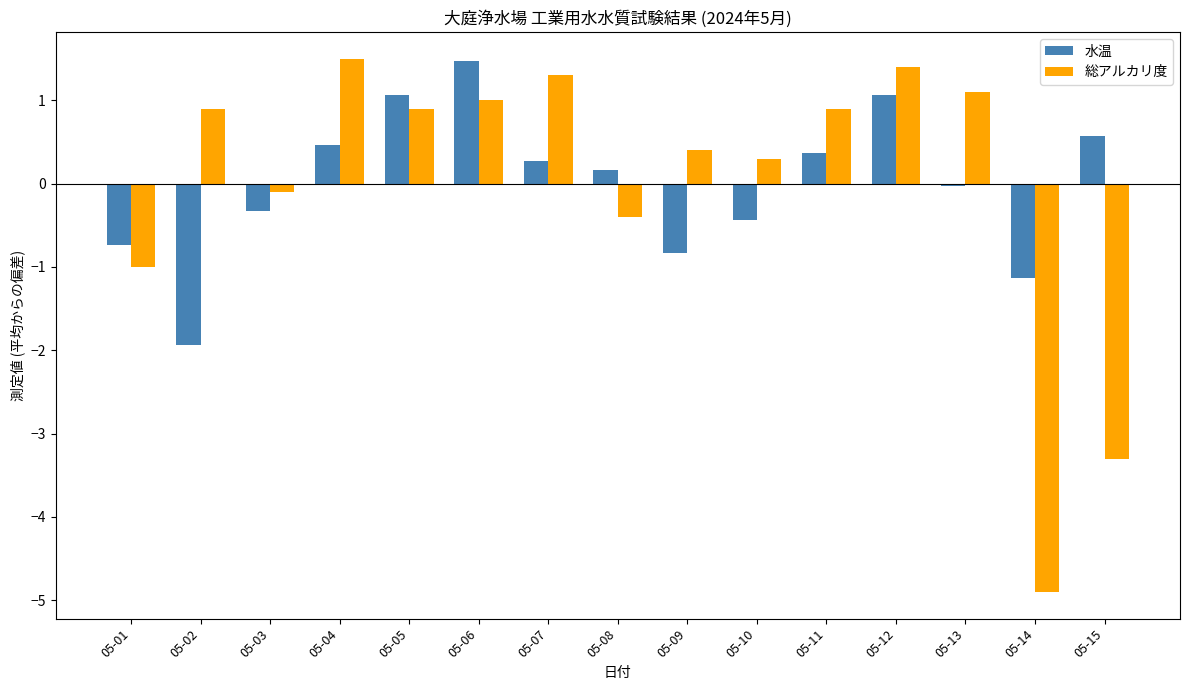

At which label does 総アルカリ度 first exceed 0?

05-02